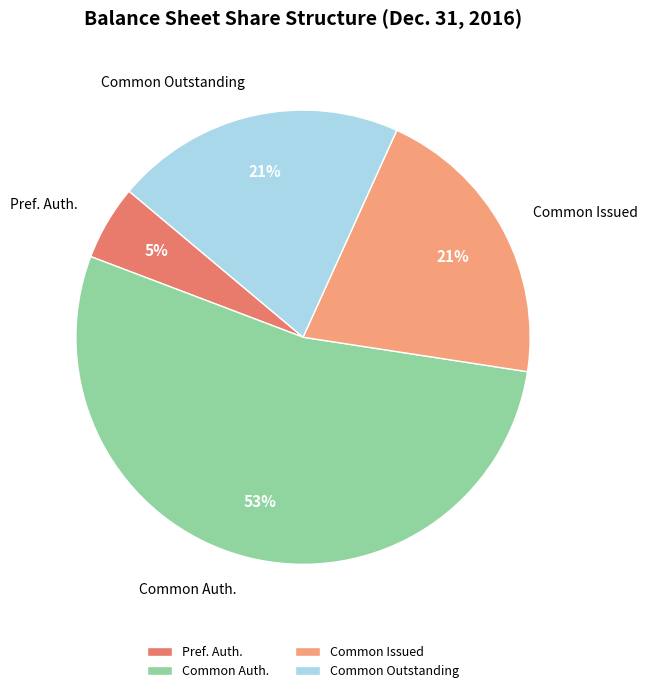

Is there any slice that represents more than half of the pie?

Yes